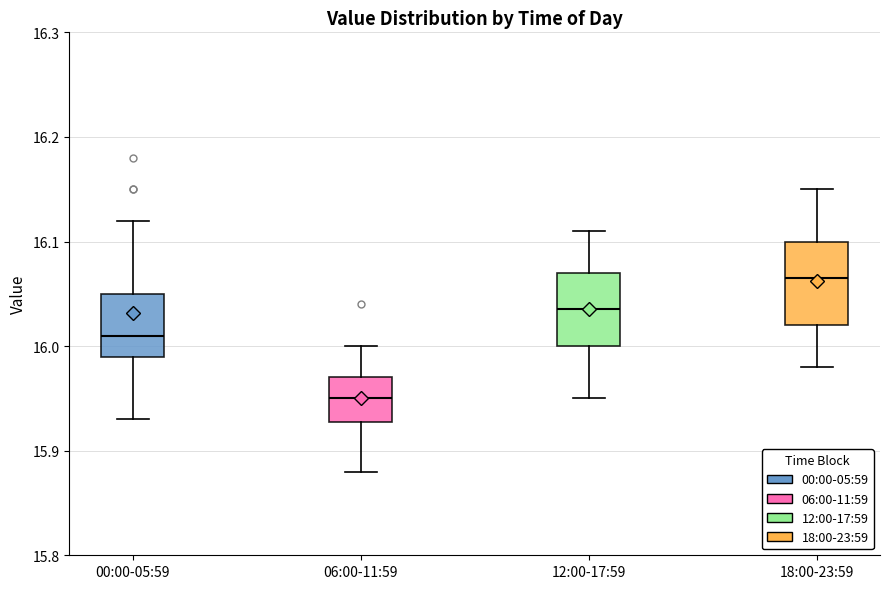

Where is the upper edge of the box for 06:00-11:59 on the y-axis? The values are not printed on the chart, so give them approximately, as read against the axis.

15.97